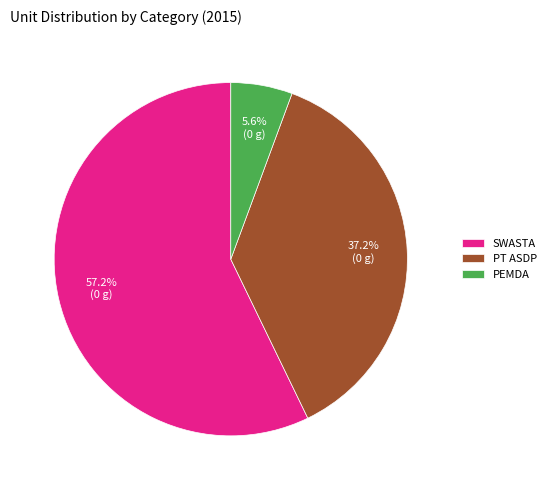

Is there a majority slice in this chart?

Yes